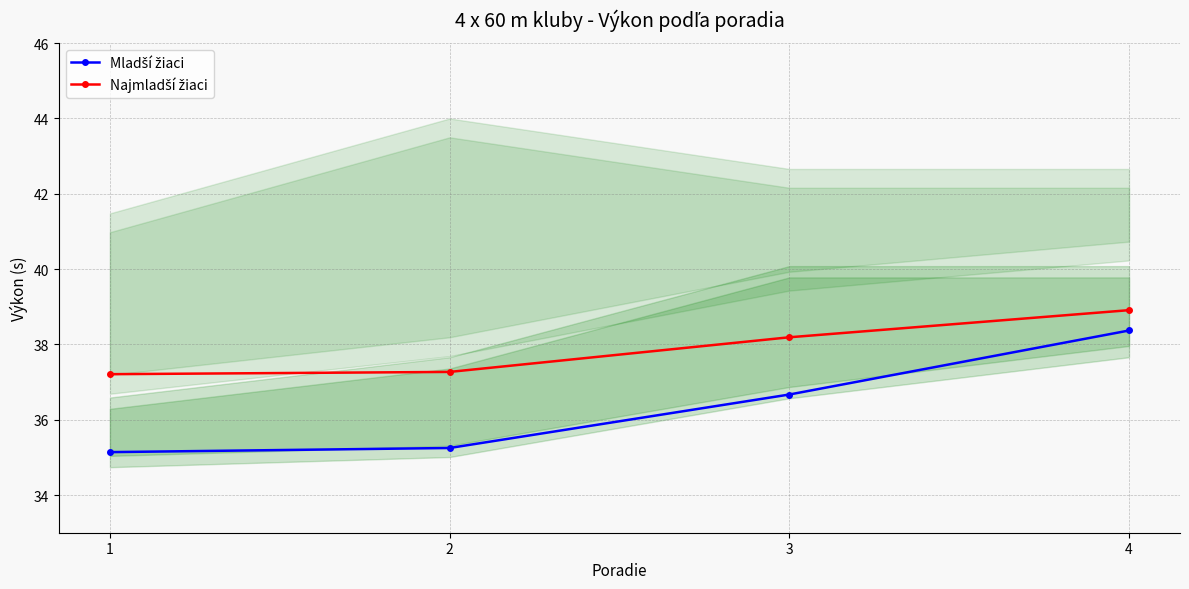

Count the number of data series in this chart.

2